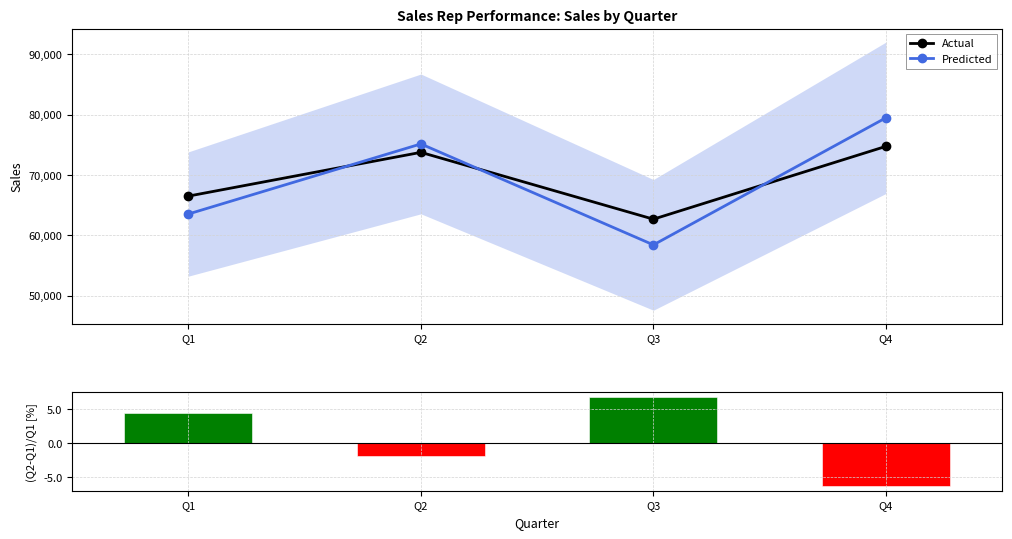

Where does the Actual series first go above 73746?

Q2